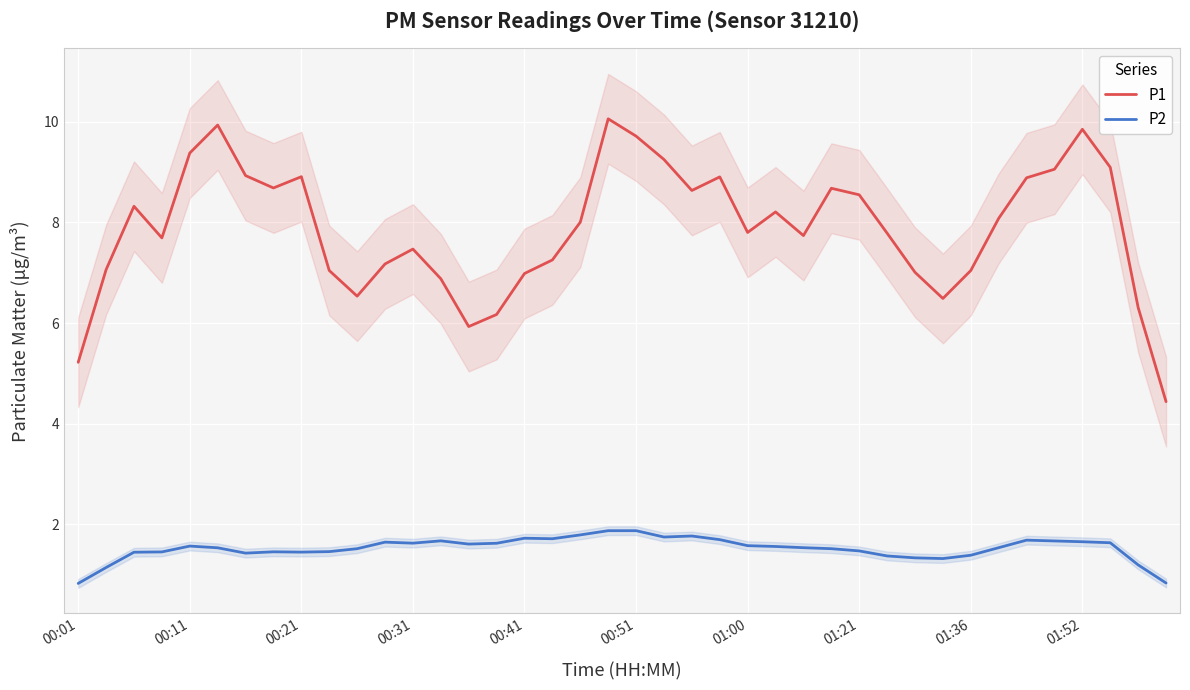

What is the maximum value for P2?

1.9